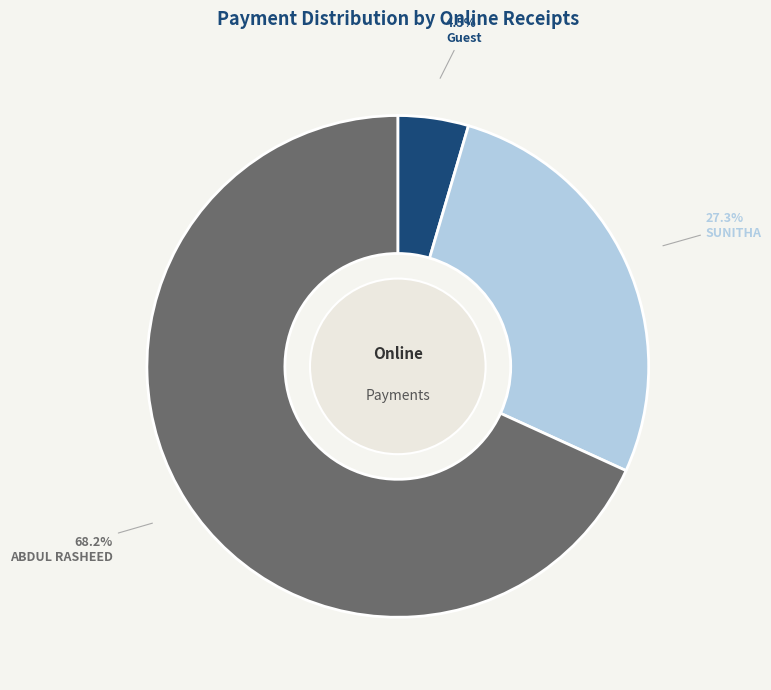

How many segments does this pie chart have?

3